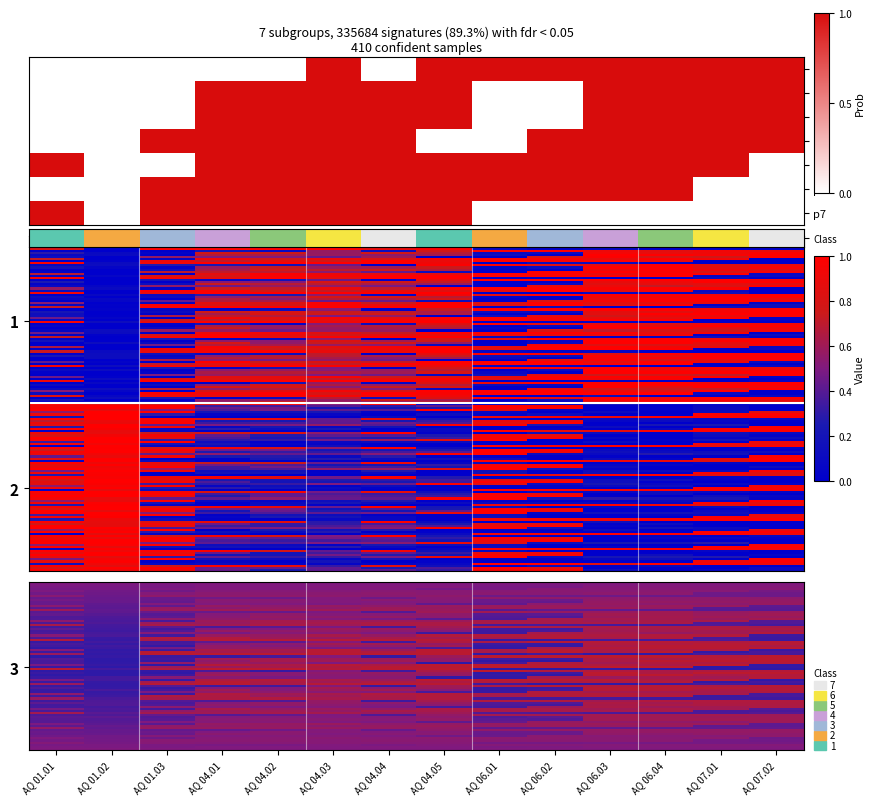

What is the spread (max minus min) of values at AQ 04.05?

1.0